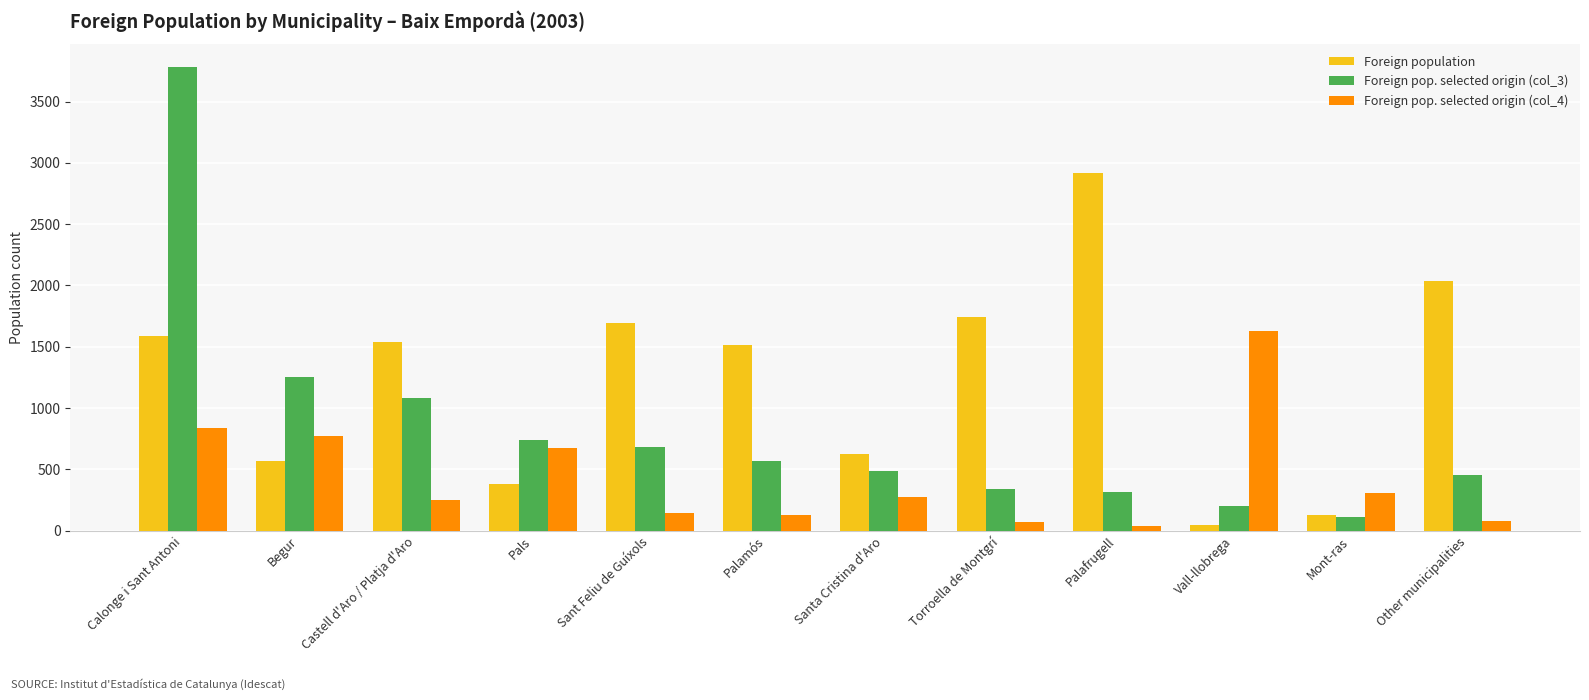

How many data points does each series have?

12